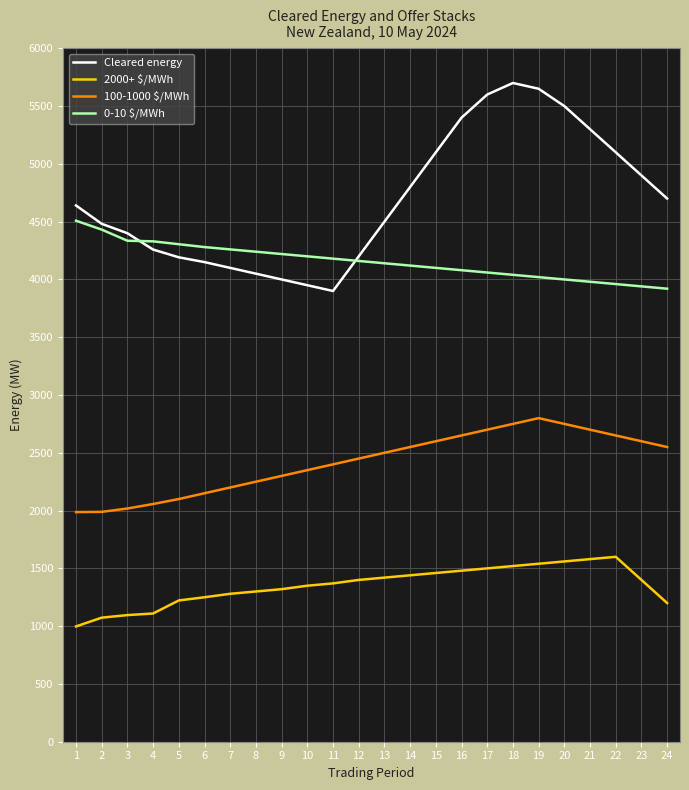

What is the spread (max minus min) of values at 15?

3640.0